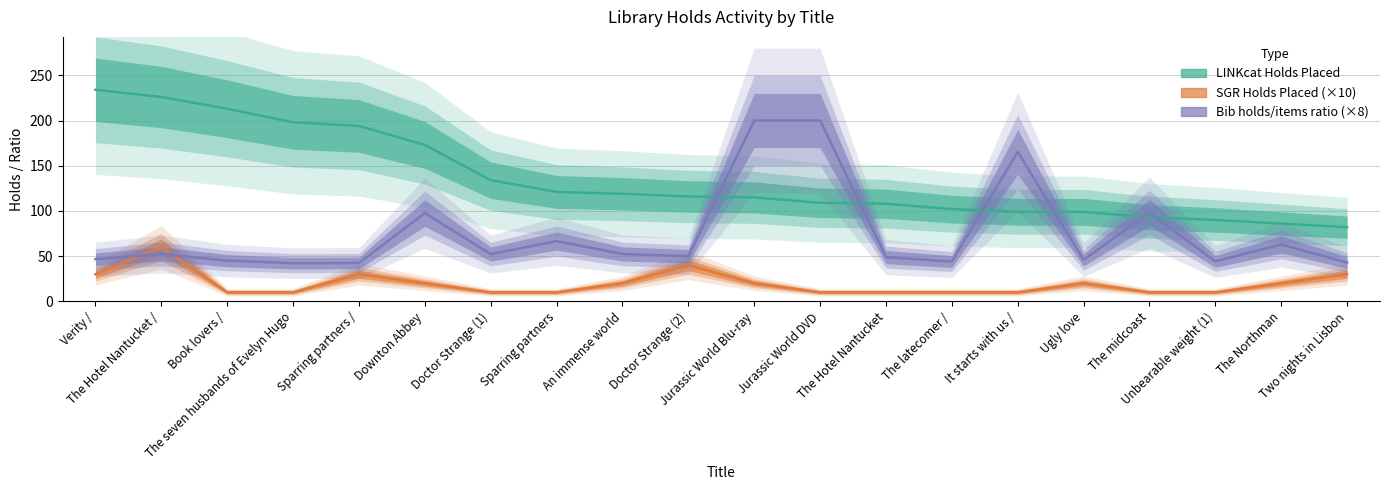

Does the chart have visible grid lines?

Yes